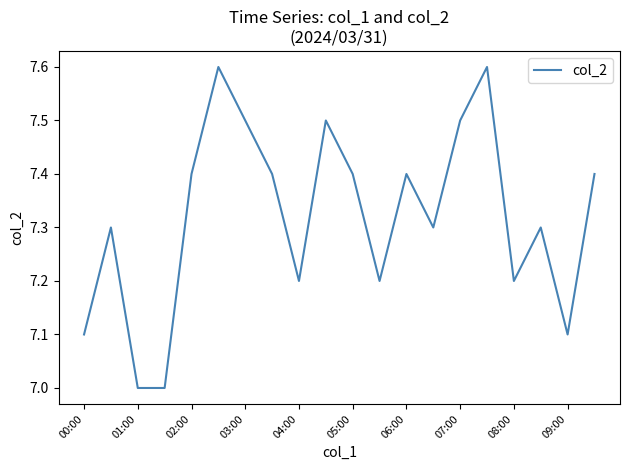

What is the greatest value displayed?

7.6